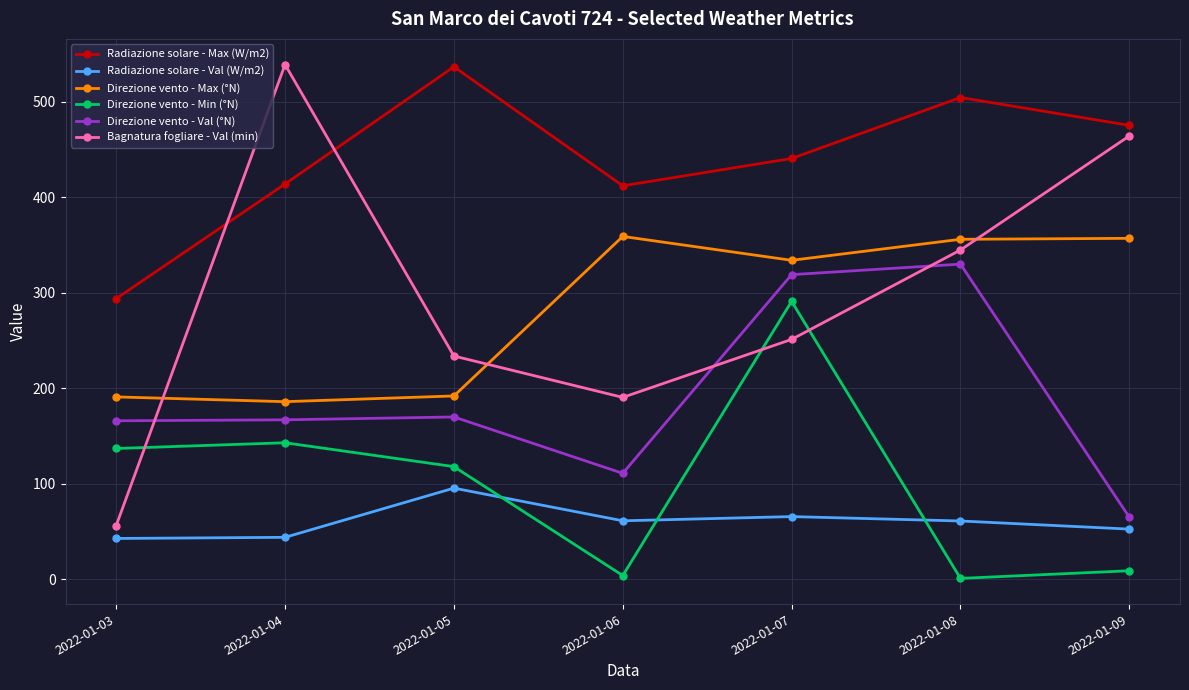

At which category does Radiazione solare - Max (W/m2) reach its first local peak?

2022-01-05